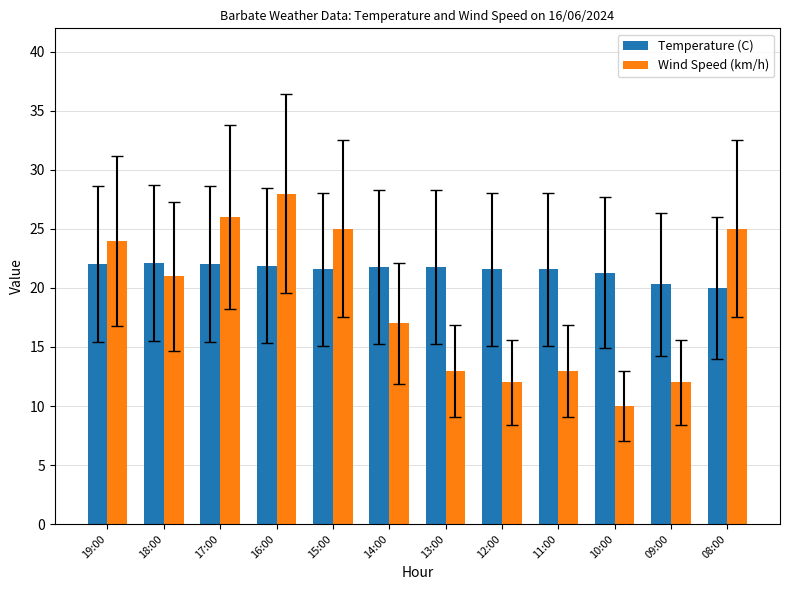

The Wind Speed (km/h) series shows 12.0 at 09:00. True or false?

True